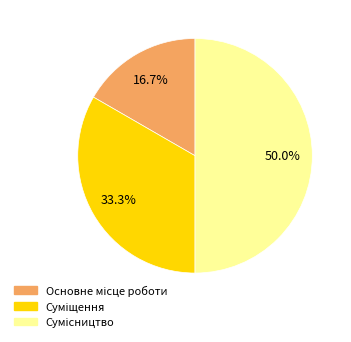

How many segments does this pie chart have?

3